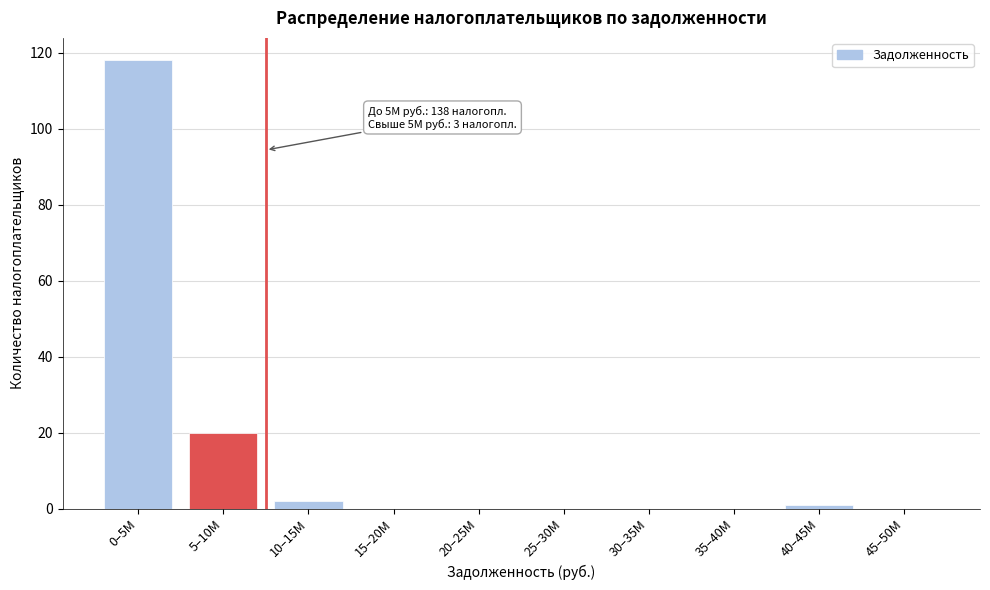

Reading left to right, extract all data points from this chart.

0–5М=118	5–10М=20	10–15М=2	15–20М=0	20–25М=0	25–30М=0	30–35М=0	35–40М=0	40–45М=1	45–50М=0